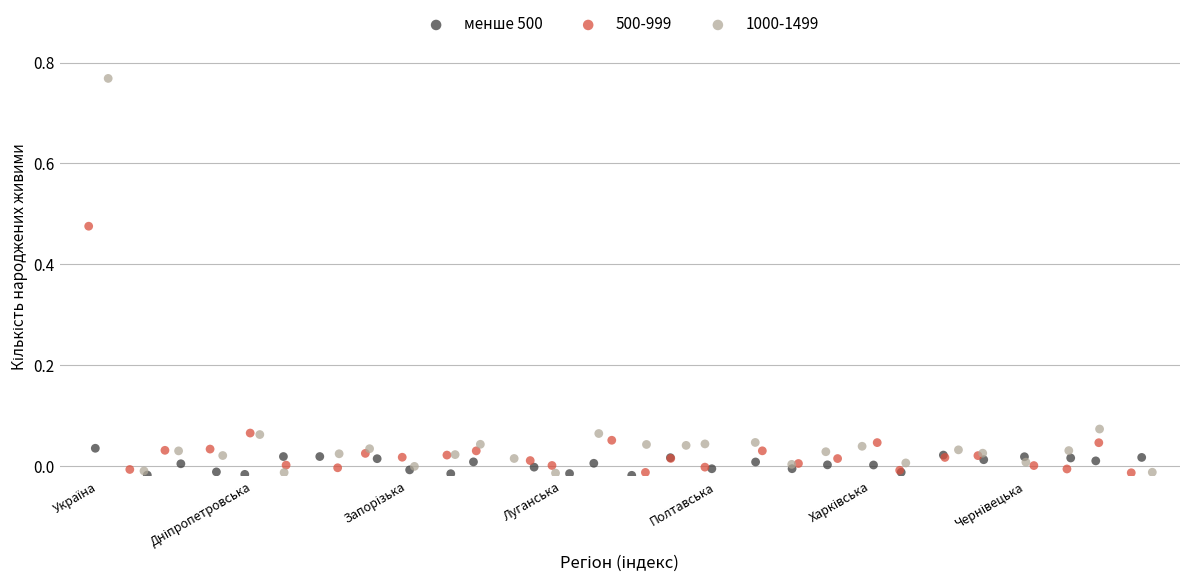

Which series has the widest spread of Y values?

1000-1499